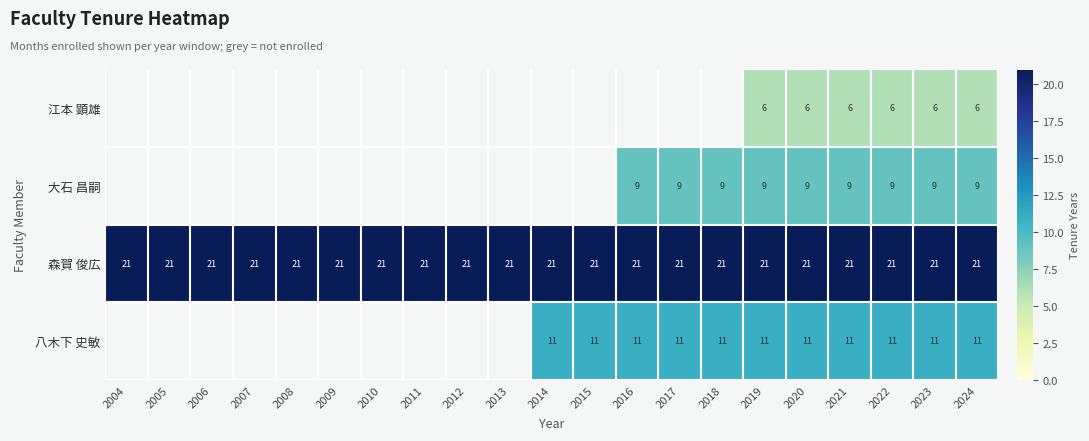

What is the total value across all series at 2019?

47